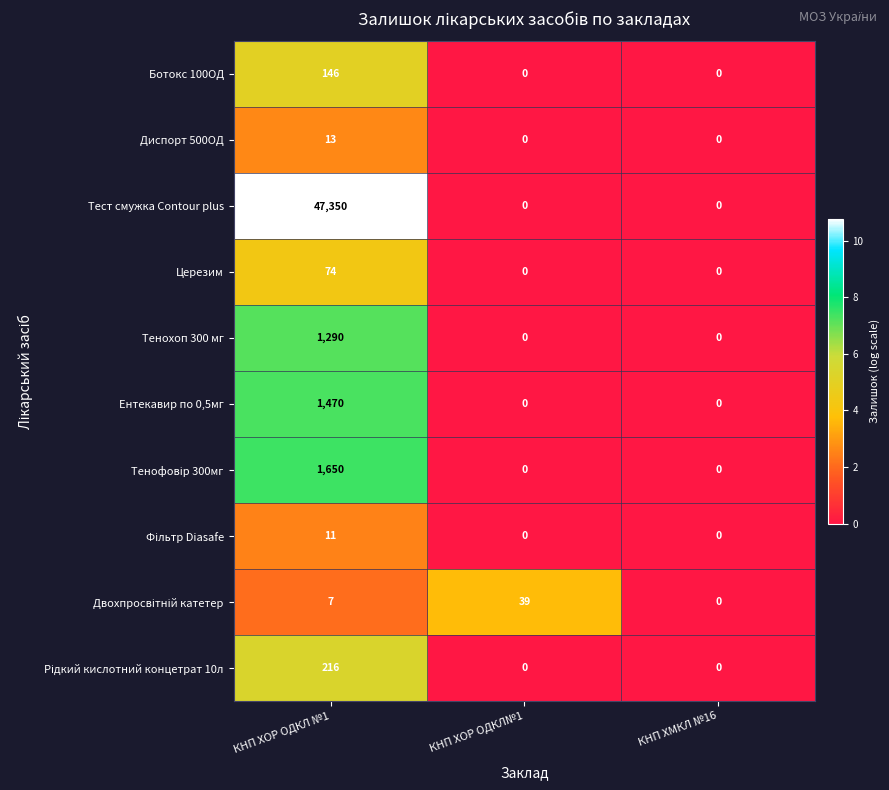

Which series changed the most between КНП ХОР ОДКЛ №1 and КНП ХМКЛ №16?

Тест смужка Contour plus